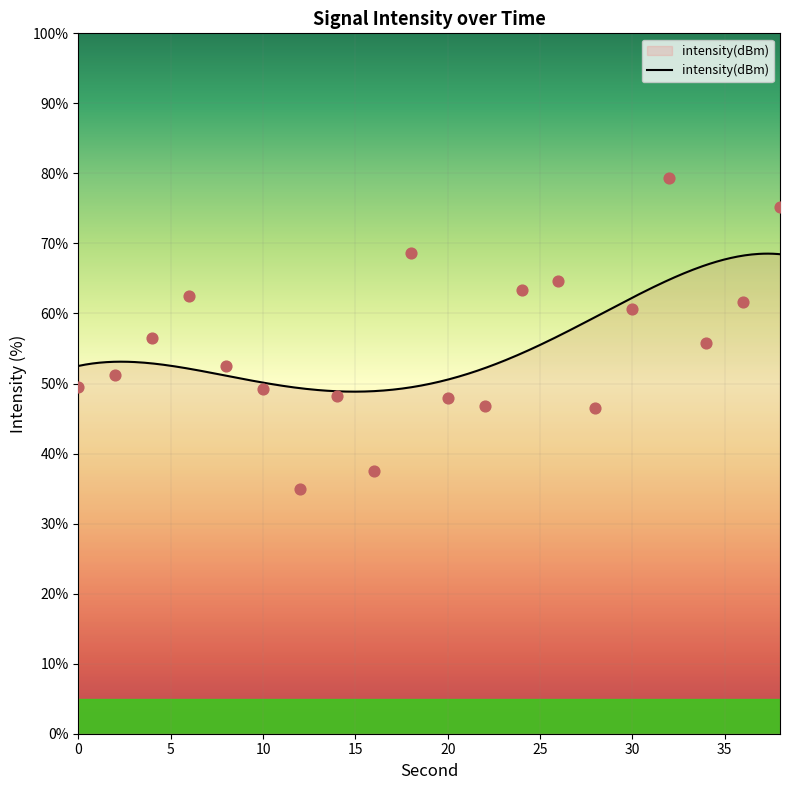

What is the ratio of the value at 38 to the value at 30?

1.2